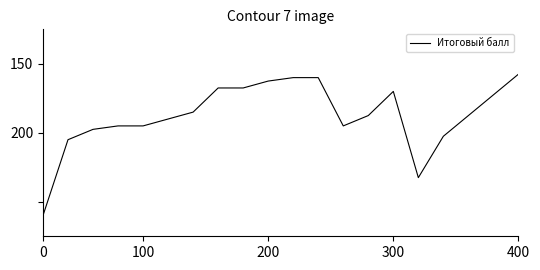

Does the chart have visible grid lines?

No